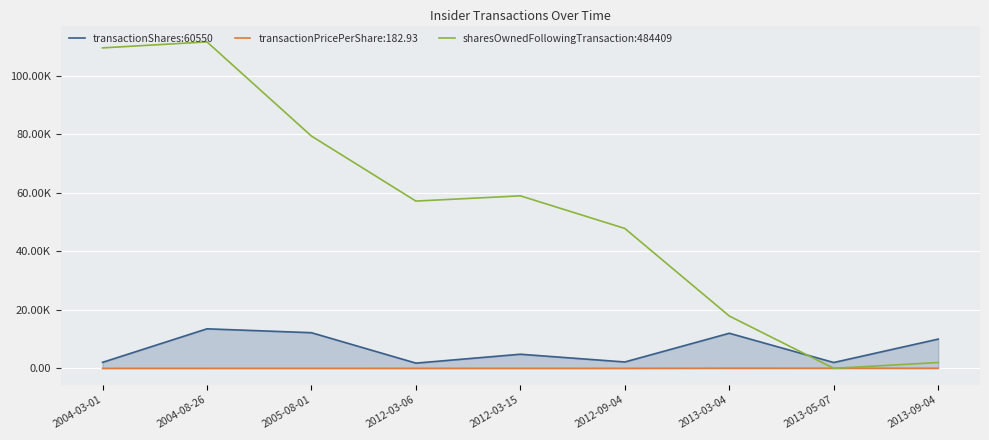

What are all the series names shown in the legend?

transactionShares:60550, transactionPricePerShare:182.93, sharesOwnedFollowingTransaction:484409